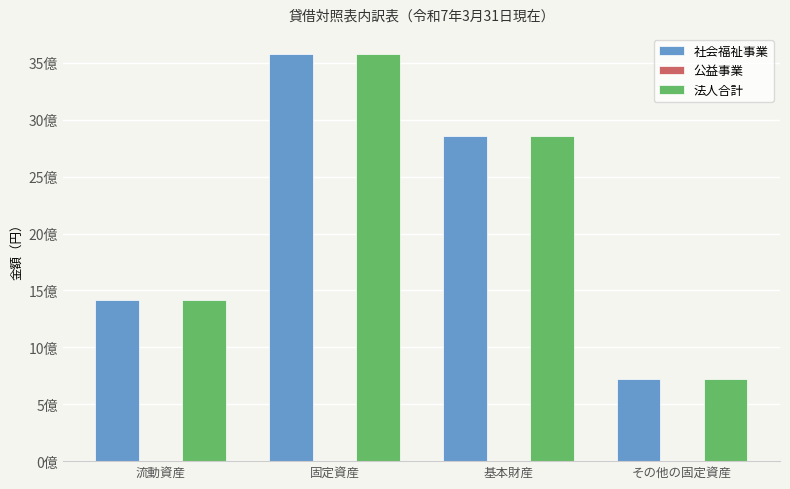

Which label corresponds to the smallest value in the chart?

固定資産